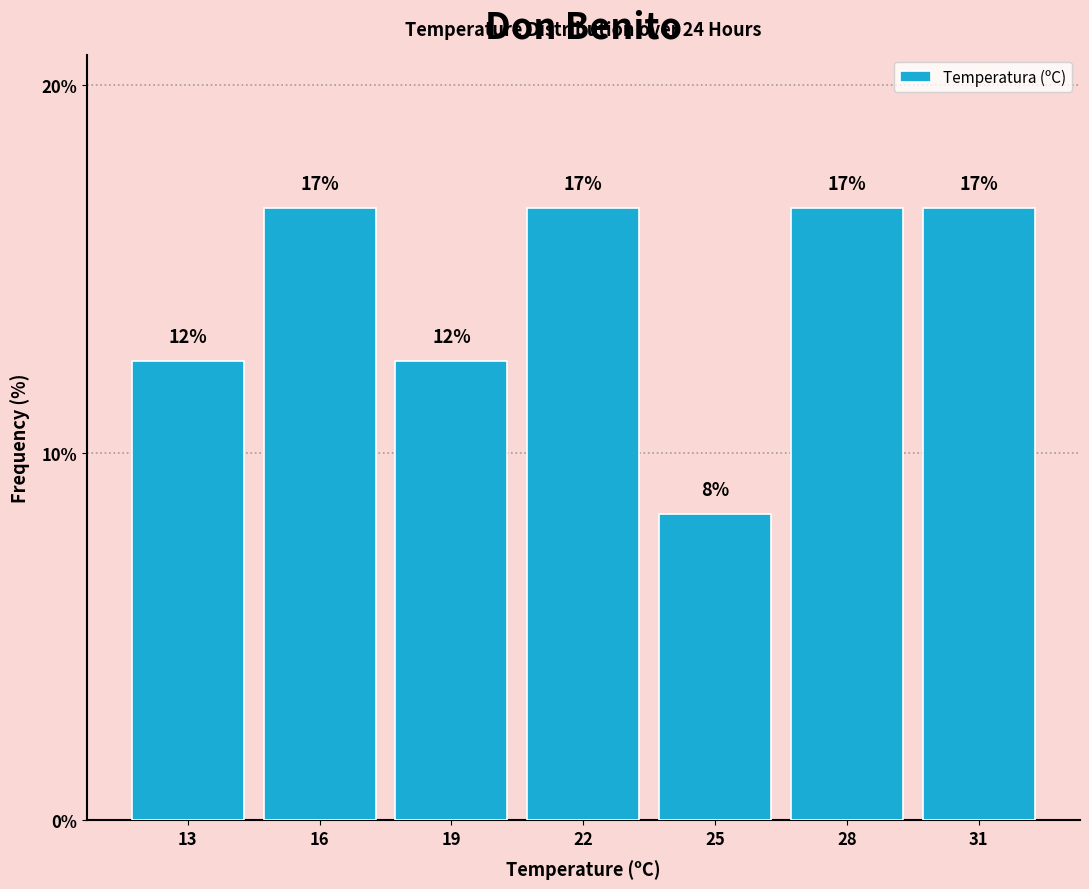

How many bars are there in total?

7